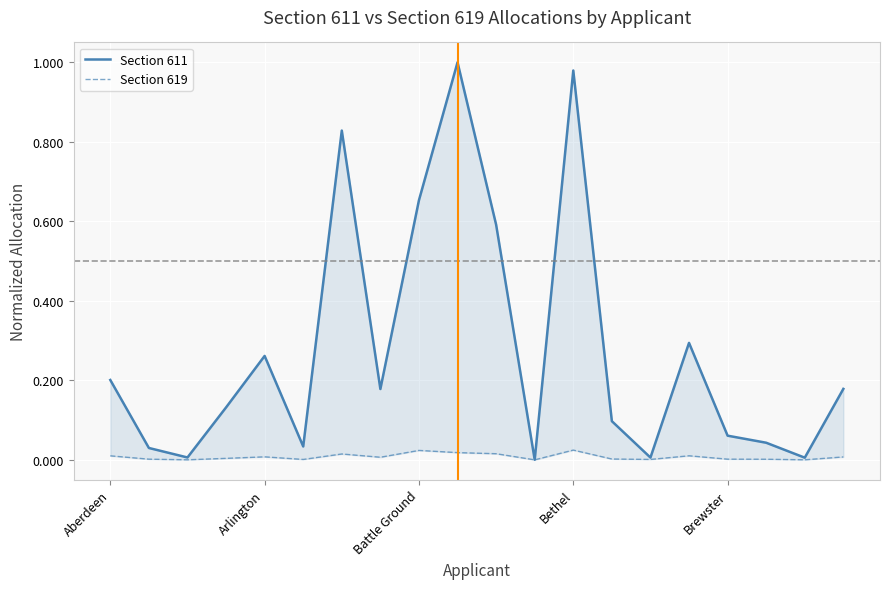

Reading left to right, extract all data points from this chart.

Section 611: 0.2	0.0	0.0	0.1	0.3	0.0	0.8	0.2	0.7	1.0	0.6	0.0	1.0	0.1	0.0	0.3	0.1	0.0	0.0	0.2
Section 619: 0.0	0.0	0.0	0.0	0.0	0.0	0.0	0.0	0.0	0.0	0.0	0.0	0.0	0.0	0.0	0.0	0.0	0.0	0.0	0.0